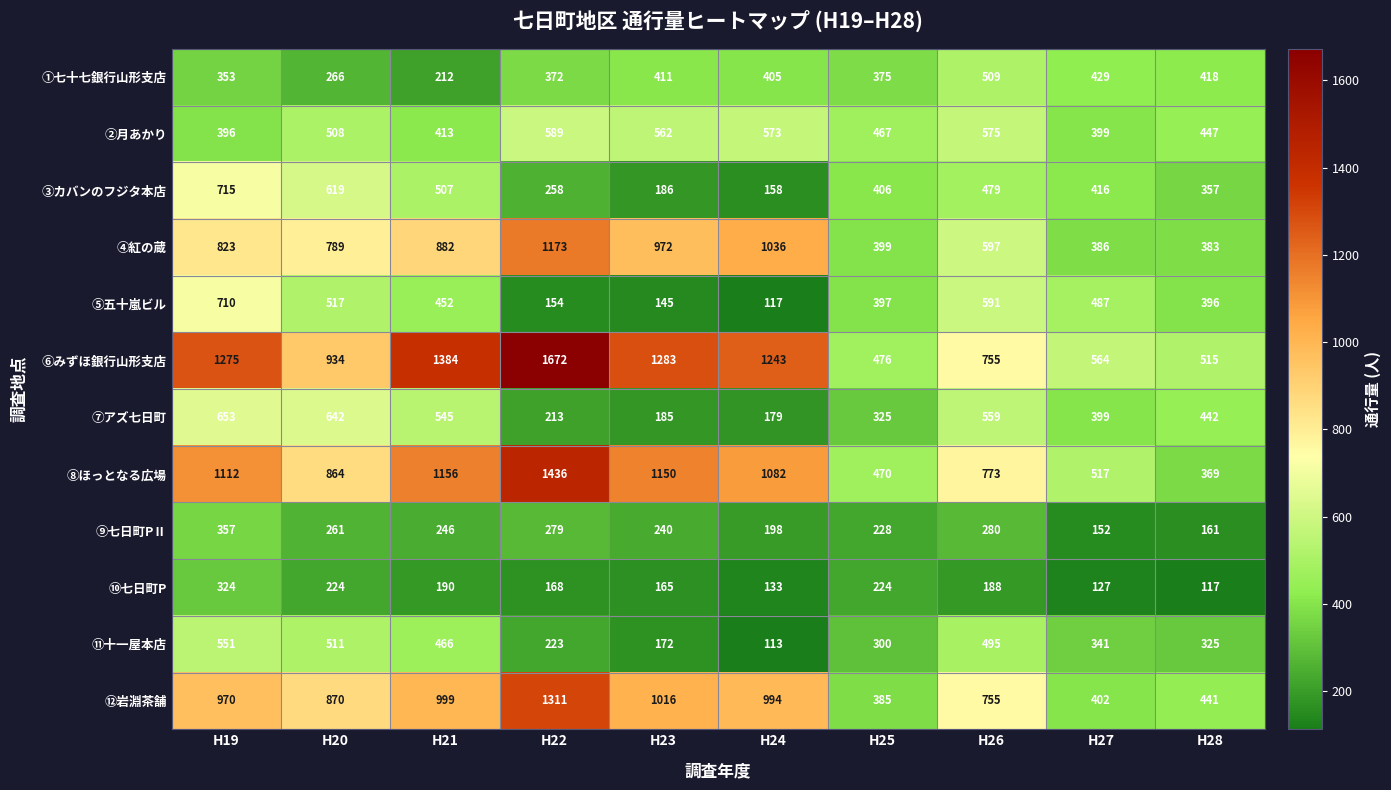

What is the difference between the second highest and second lowest values in the ⑨七日町PⅡ series?

119